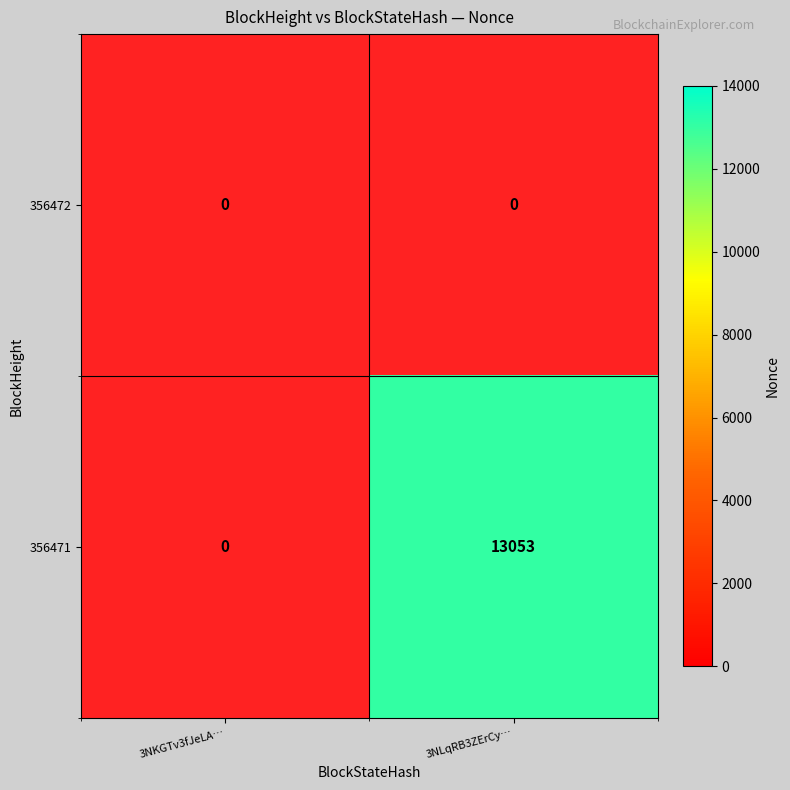

At 3NLqRB3ZErCy…, list the series in order from largest to smallest.

356471, 356472